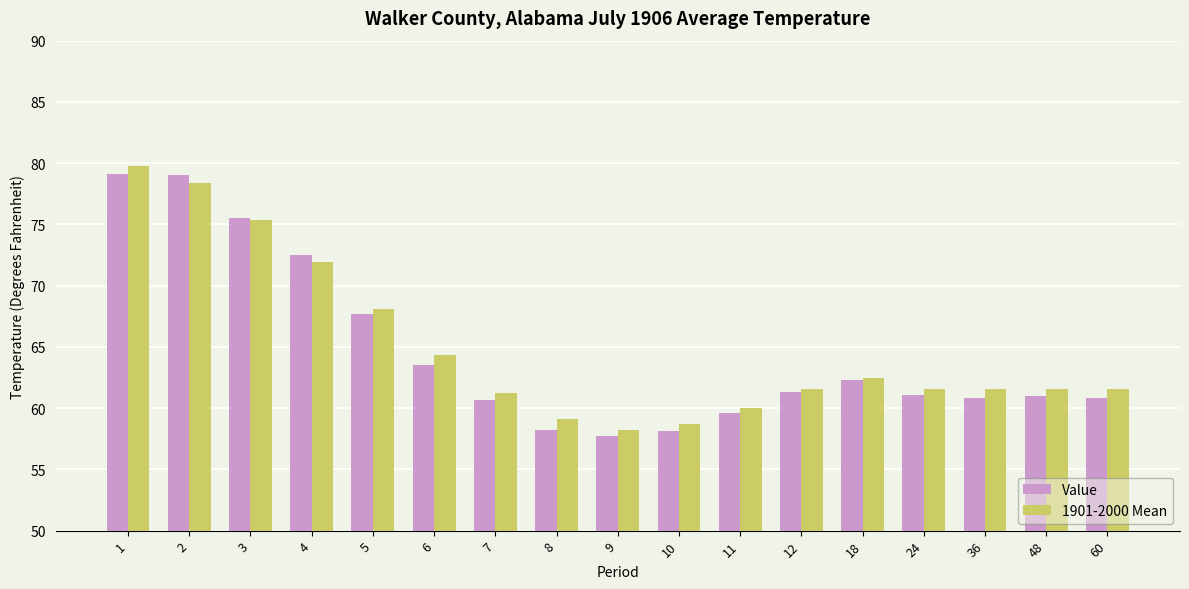

Between 1 and 48, which series saw the biggest shift?

1901-2000 Mean